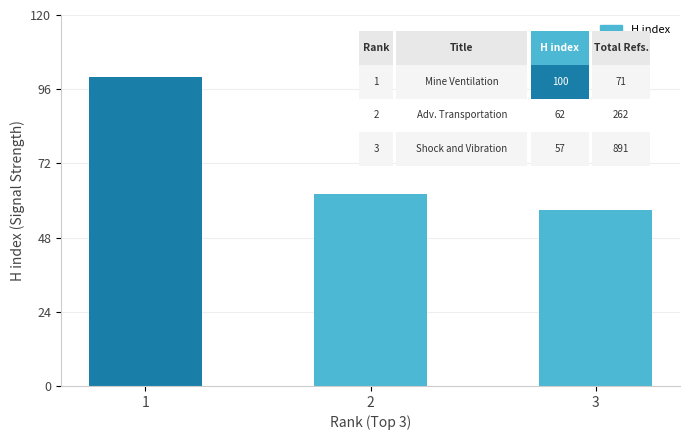

True or false: the data shows 28 at 3.

False